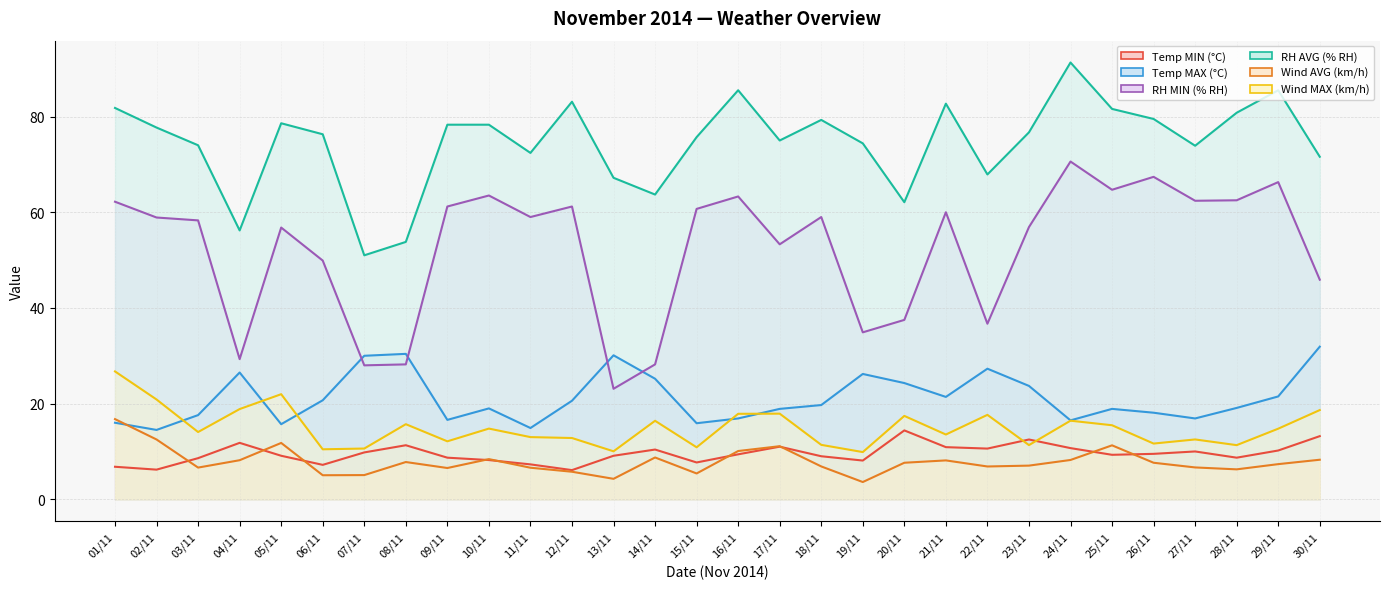

At which category is the sum across all series the highest?

24/11